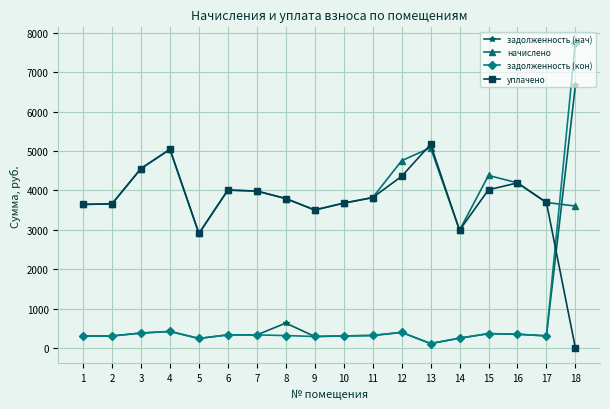

At which category is the sum across all series the highest?

18